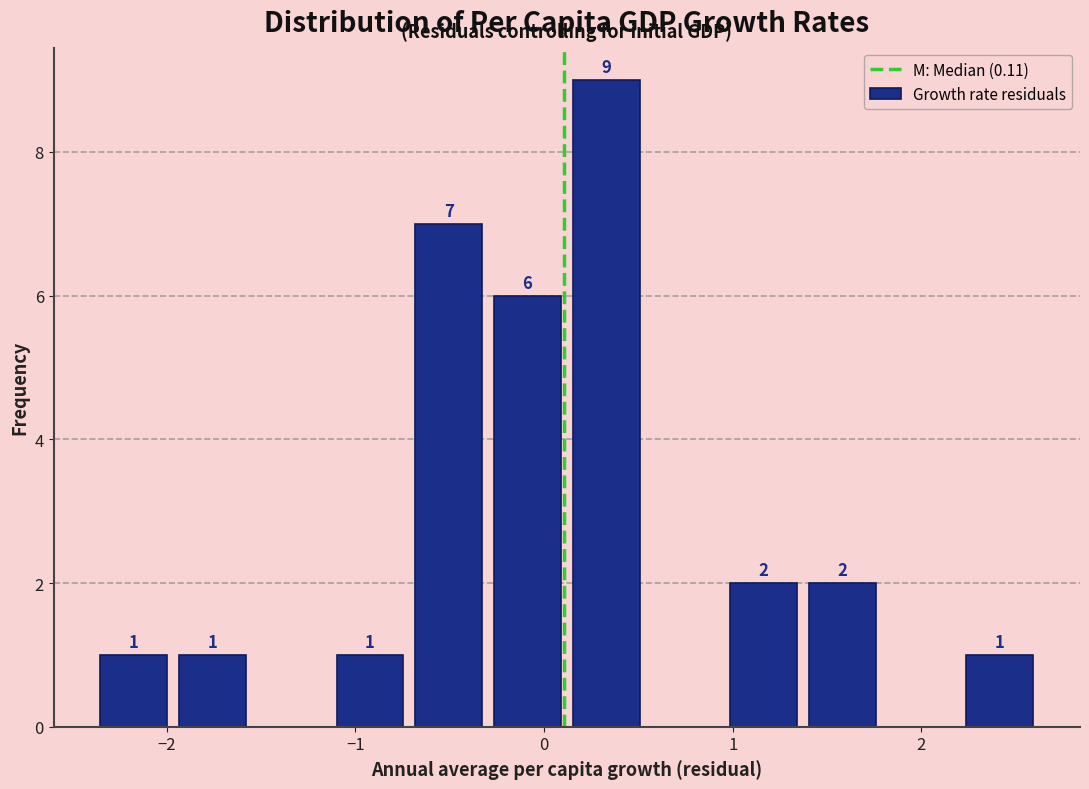

Which range on the x-axis has the tallest bar?

0.1 to 0.5